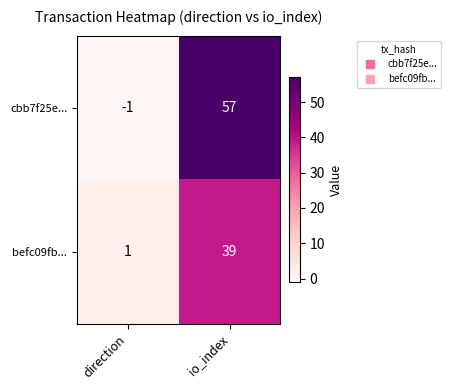

Rank the series by their maximum value, from lowest to highest.

befc09fb..., cbb7f25e...